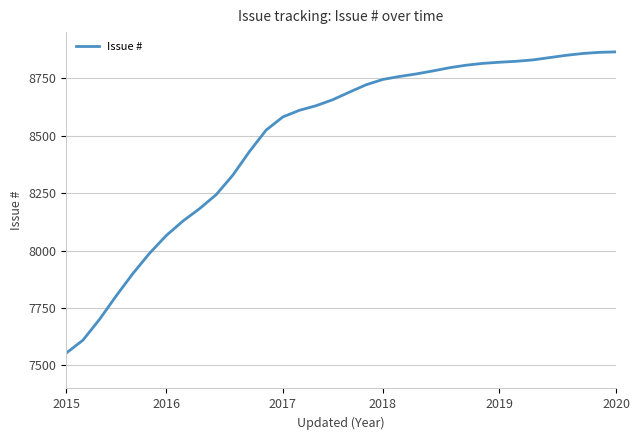

What is the minimum value shown in the chart?

7554